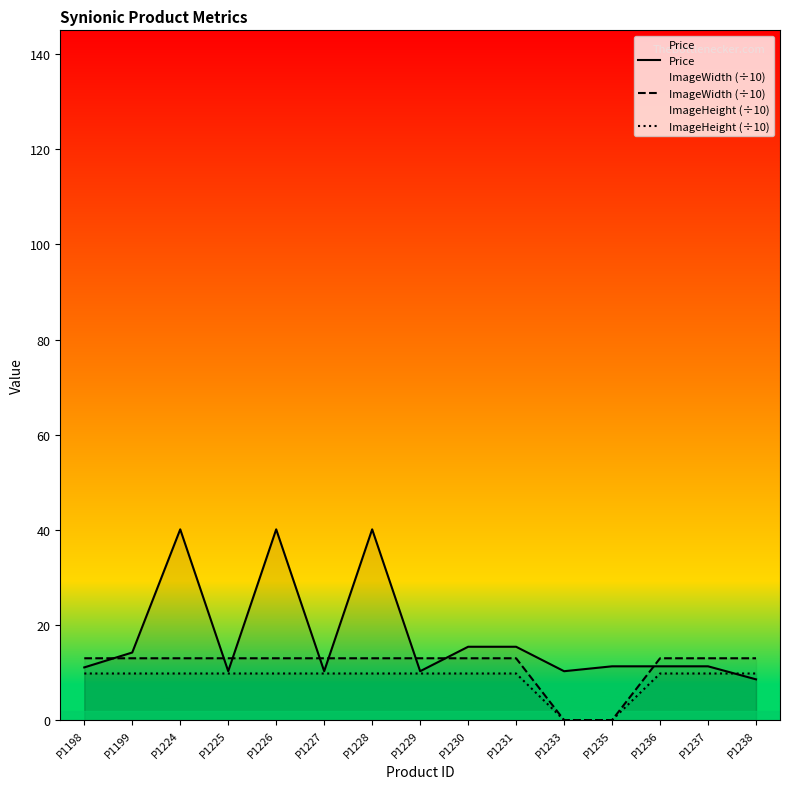

At P1235, list the series in order from smallest to largest.

ImageWidth (÷10), ImageHeight (÷10), Price